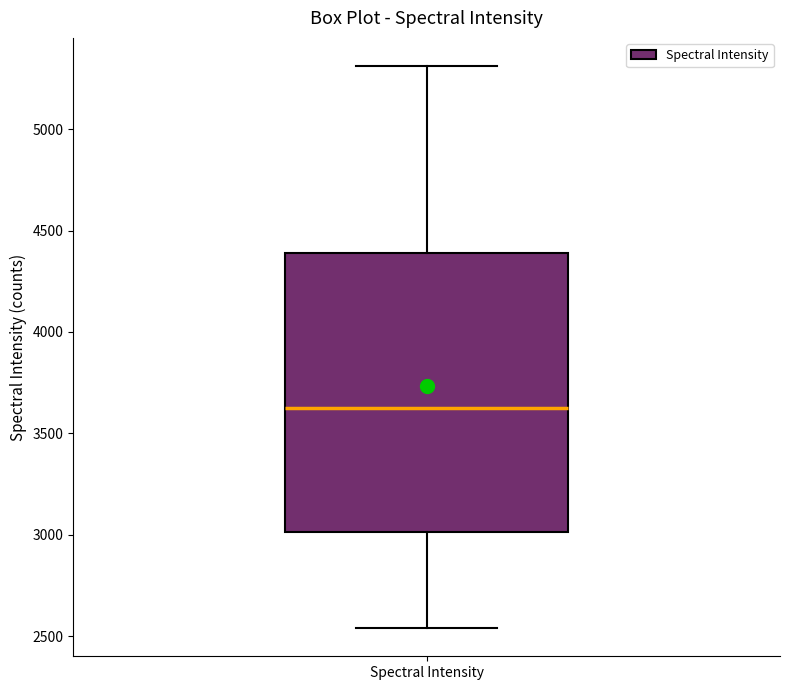

Where does the lower whisker of the box for Spectral Intensity end on the y-axis? The values are not printed on the chart, so give them approximately, as read against the axis.

2550